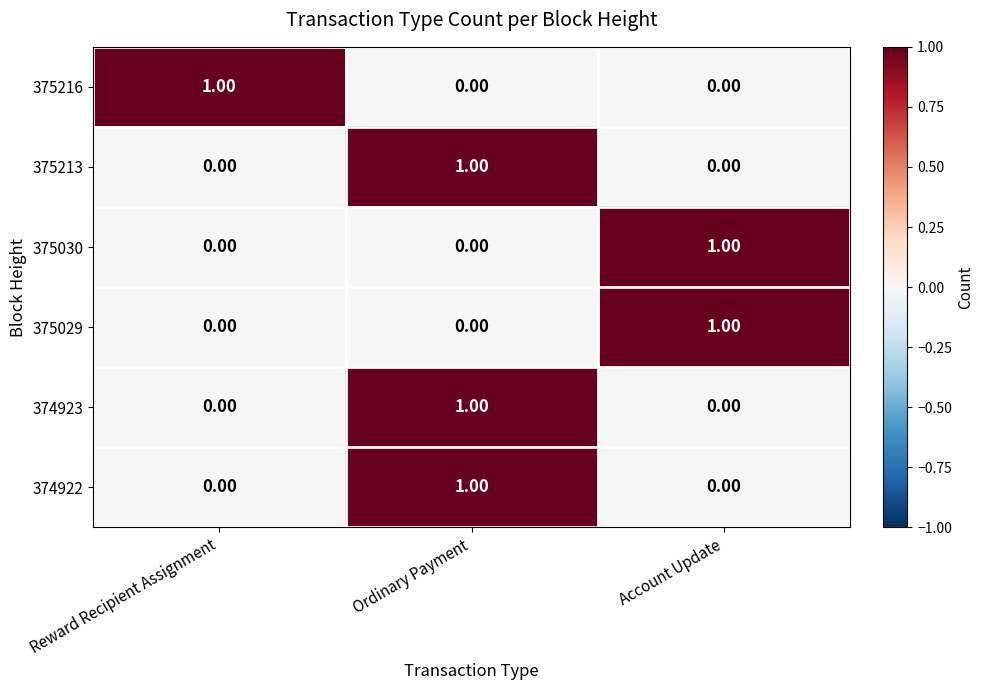

At which category is the sum across all series the highest?

Ordinary Payment